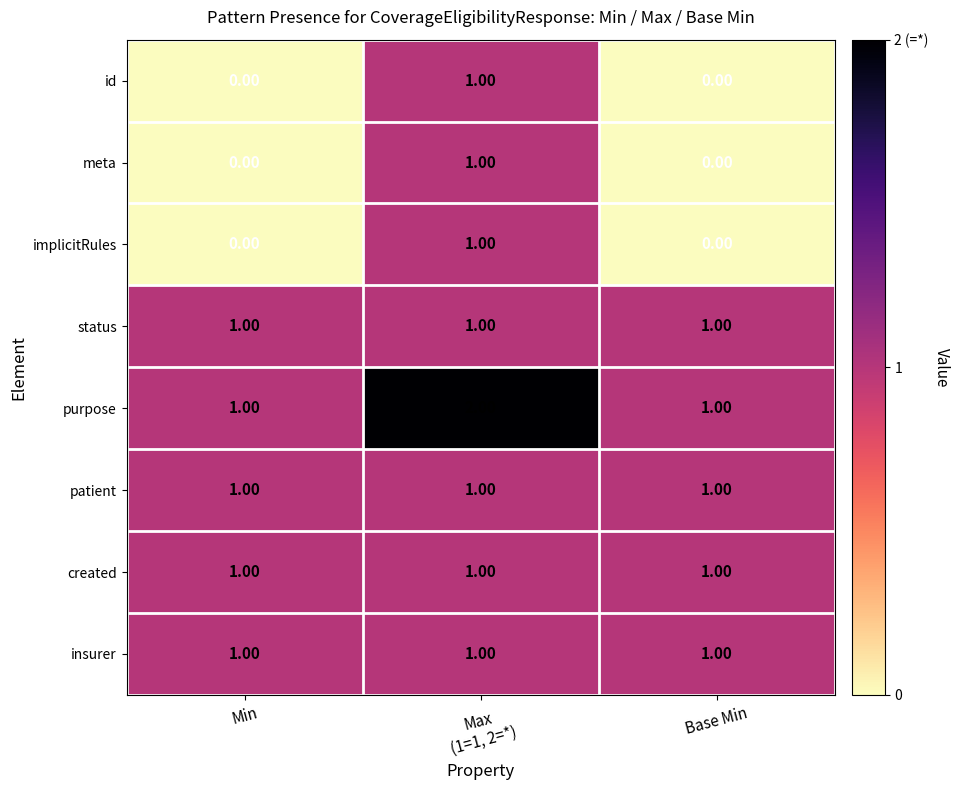

At how many categories does at least one series exceed 0?

3